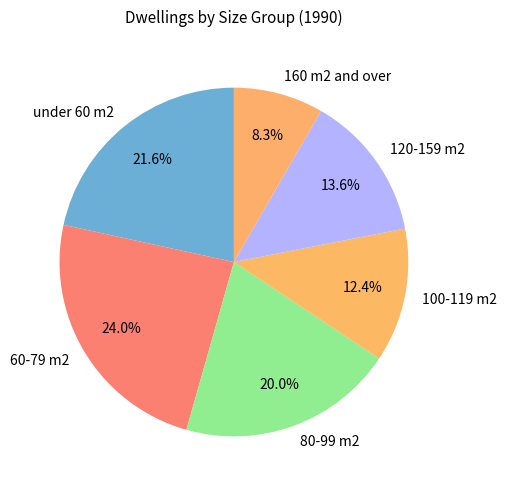

True or false: 80-99 m2 accounts for 20% of the total.

True